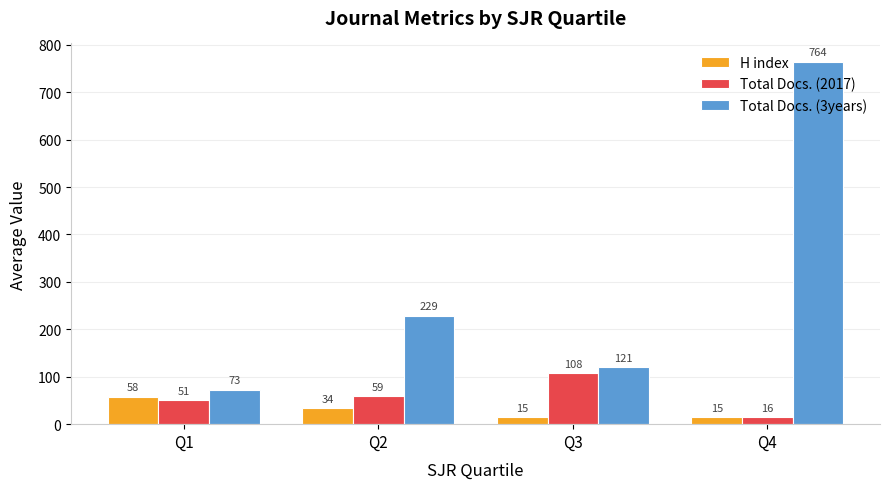

What is the difference between the maximum and minimum values in the Total Docs. (3years) series?

691.5